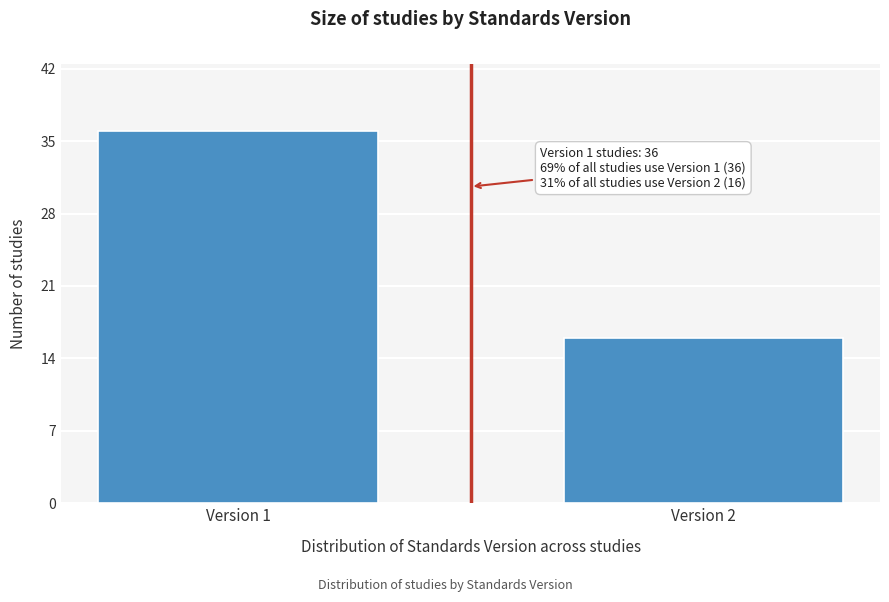

Reading left to right, transcribe all the data shown in this chart.

Version 1=36	Version 2=16